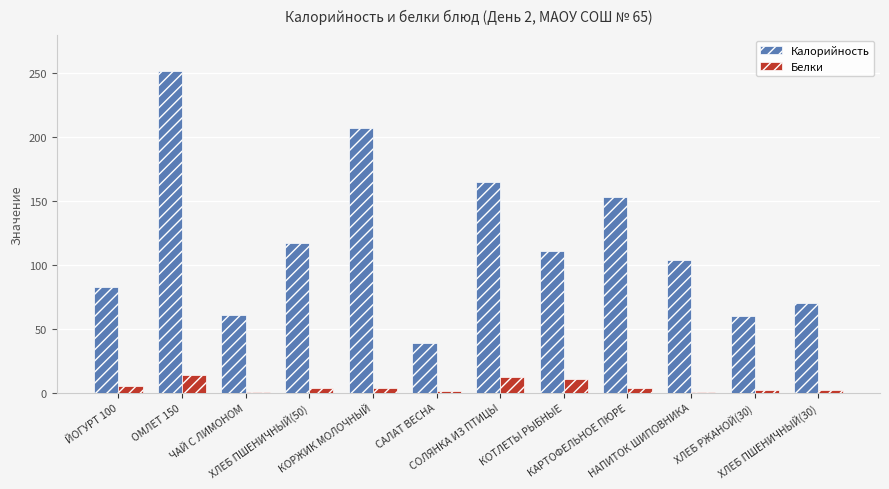

What is the sum of the Белки values at СОЛЯНКА ИЗ ПТИЦЫ and НАПИТОК ШИПОВНИКА?

13.1